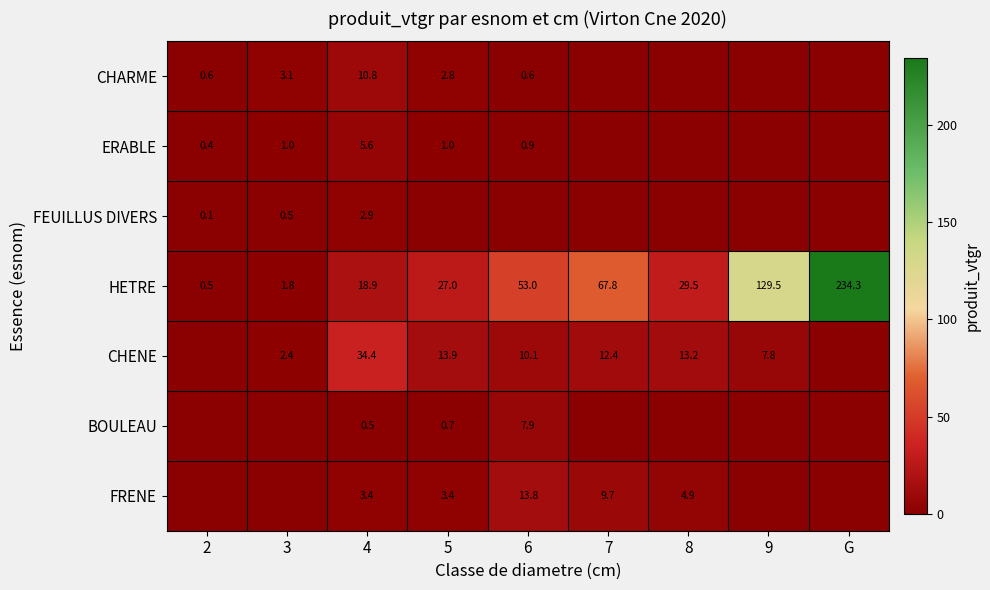

What is the total value across all series at 4?

76.5